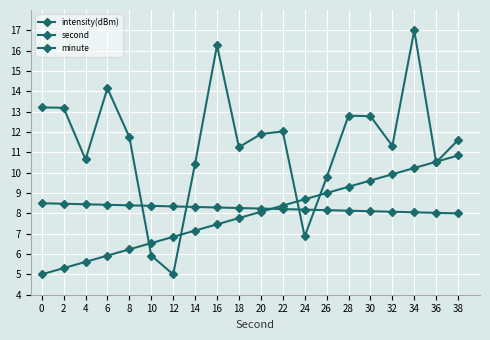

What is the sum of all minute values?

165.0